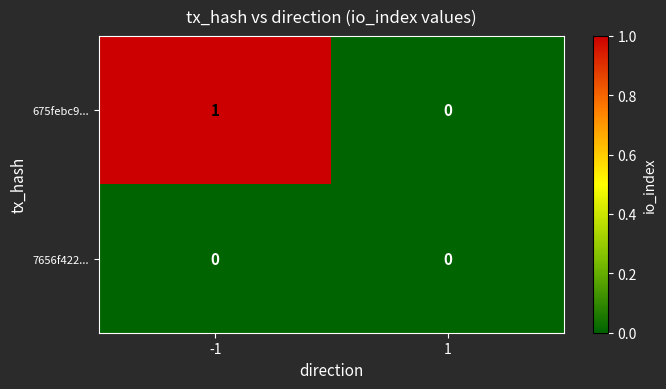

List the series in order of their peak value, lowest first.

7656f422..., 675febc9...